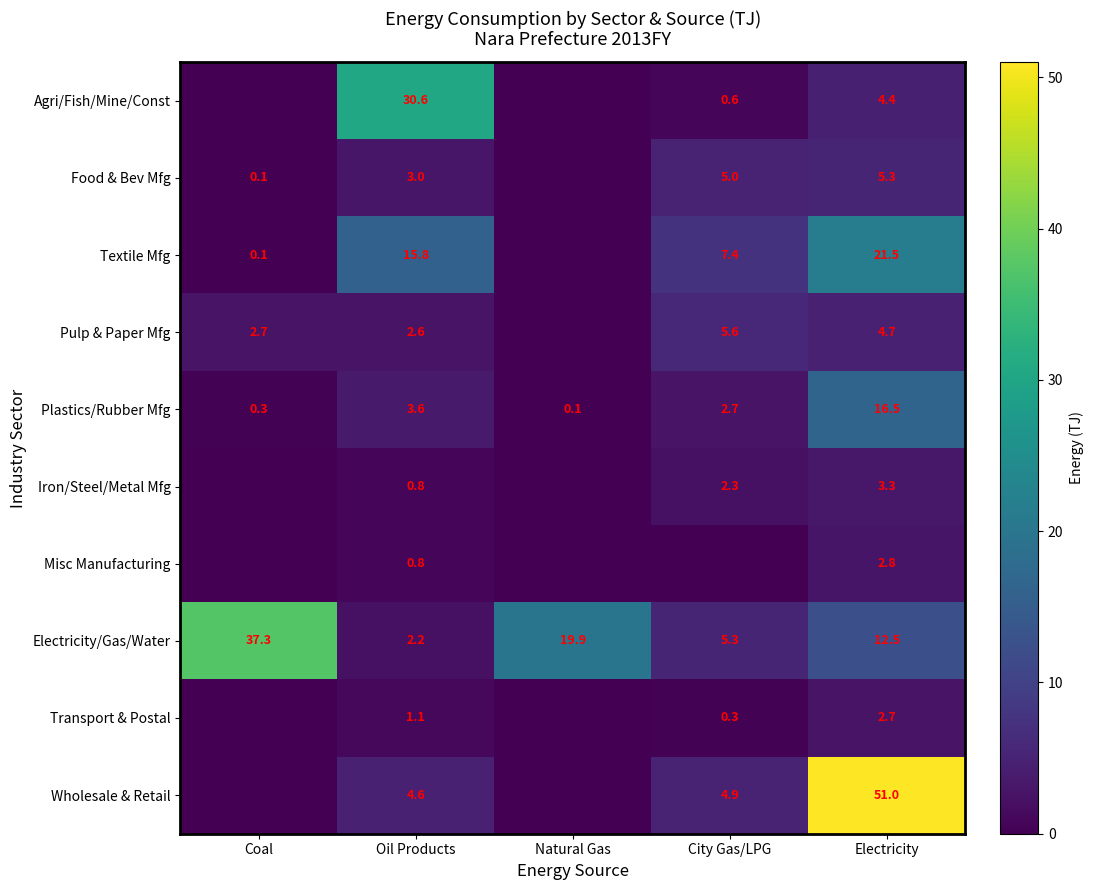

Is it true that Misc Manufacturing equals 2.8 at Electricity?

True